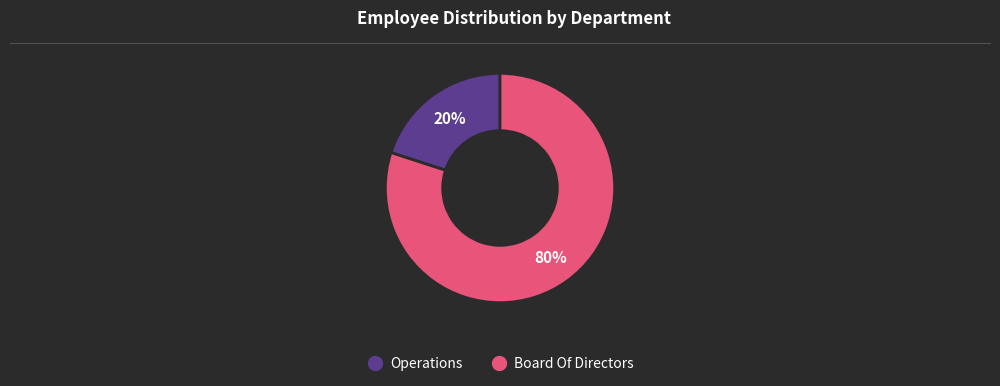

To the nearest percent, what is the difference between the Operations and Board Of Directors slice percentages?

60%